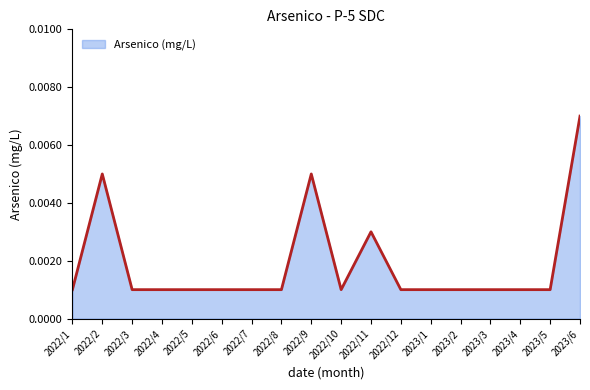

Which label corresponds to the largest value in the chart?

2023/6